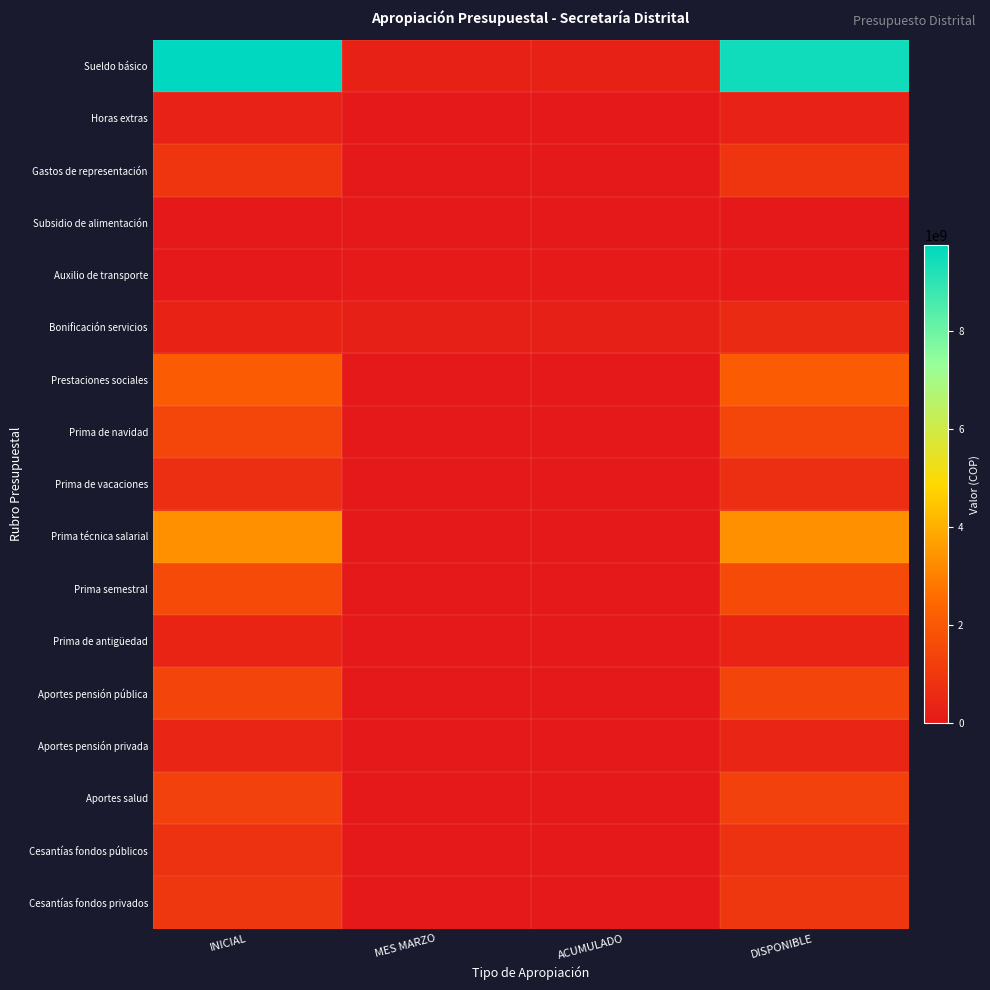

Reading right to left, what are all the values shown in this chart?

Sueldo básico: DISPONIBLE=9465583000	ACUMULADO=270000000	MES MARZO=270000000	INICIAL=9735583000
Horas extras: DISPONIBLE=291454000	ACUMULADO=0	MES MARZO=0	INICIAL=291454000
Gastos de representación: DISPONIBLE=909933000	ACUMULADO=0	MES MARZO=0	INICIAL=909933000
Subsidio de alimentación: DISPONIBLE=3609000	ACUMULADO=0	MES MARZO=0	INICIAL=3609000
Auxilio de transporte: DISPONIBLE=31189000	ACUMULADO=25000000	MES MARZO=25000000	INICIAL=6189000
Bonificación servicios: DISPONIBLE=567598000	ACUMULADO=245000000	MES MARZO=245000000	INICIAL=322598000
Prestaciones sociales: DISPONIBLE=2094871000	ACUMULADO=0	MES MARZO=0	INICIAL=2094871000
Prima de navidad: DISPONIBLE=1415453000	ACUMULADO=0	MES MARZO=0	INICIAL=1415453000
Prima de vacaciones: DISPONIBLE=679418000	ACUMULADO=0	MES MARZO=0	INICIAL=679418000
Prima técnica salarial: DISPONIBLE=3364978000	ACUMULADO=0	MES MARZO=0	INICIAL=3364978000
Prima semestral: DISPONIBLE=1586462000	ACUMULADO=0	MES MARZO=0	INICIAL=1586462000
Prima de antigüedad: DISPONIBLE=376682000	ACUMULADO=0	MES MARZO=0	INICIAL=376682000
Aportes pensión pública: DISPONIBLE=1378582000	ACUMULADO=0	MES MARZO=0	INICIAL=1378582000
Aportes pensión privada: DISPONIBLE=421569000	ACUMULADO=0	MES MARZO=0	INICIAL=421569000
Aportes salud: DISPONIBLE=1275101000	ACUMULADO=0	MES MARZO=0	INICIAL=1275101000
Cesantías fondos públicos: DISPONIBLE=788553000	ACUMULADO=0	MES MARZO=0	INICIAL=788553000
Cesantías fondos privados: DISPONIBLE=954968000	ACUMULADO=0	MES MARZO=0	INICIAL=954968000